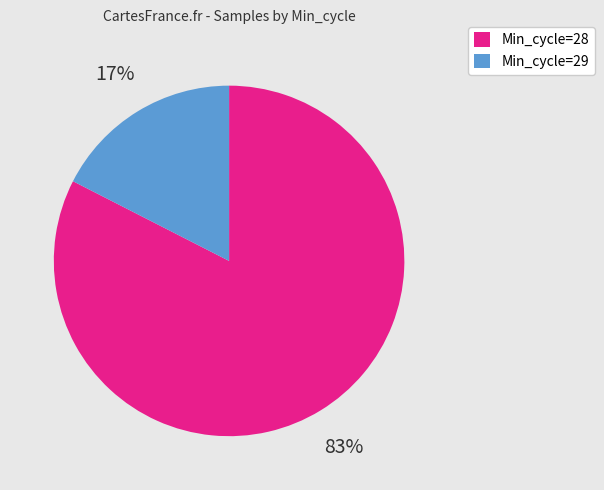

What is the largest slice in the pie chart?

Min_cycle=28